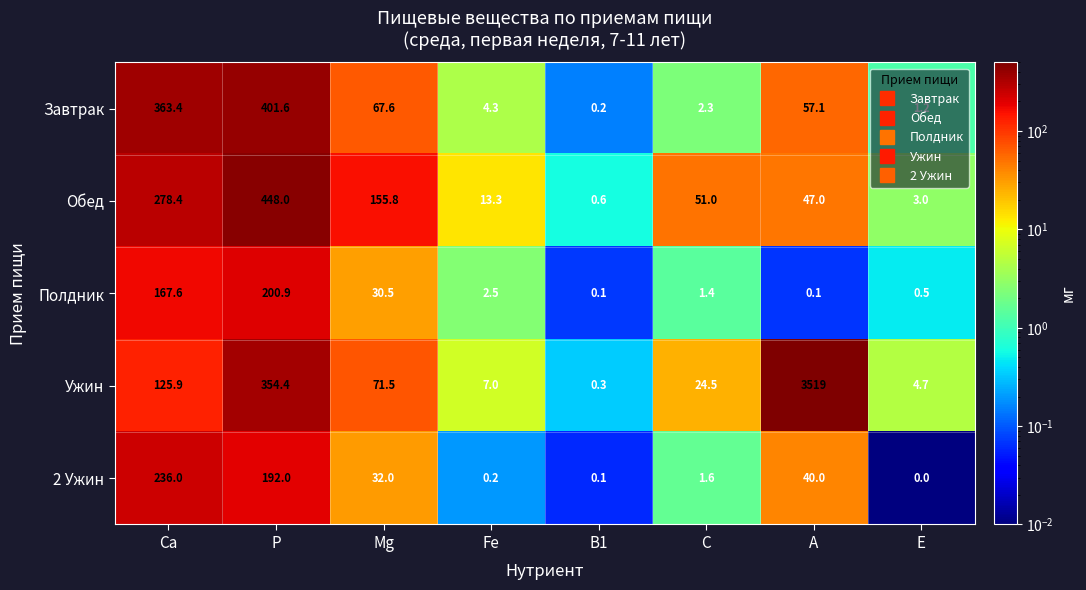

Where does the 2 Ужин series first go above 32?

Ca